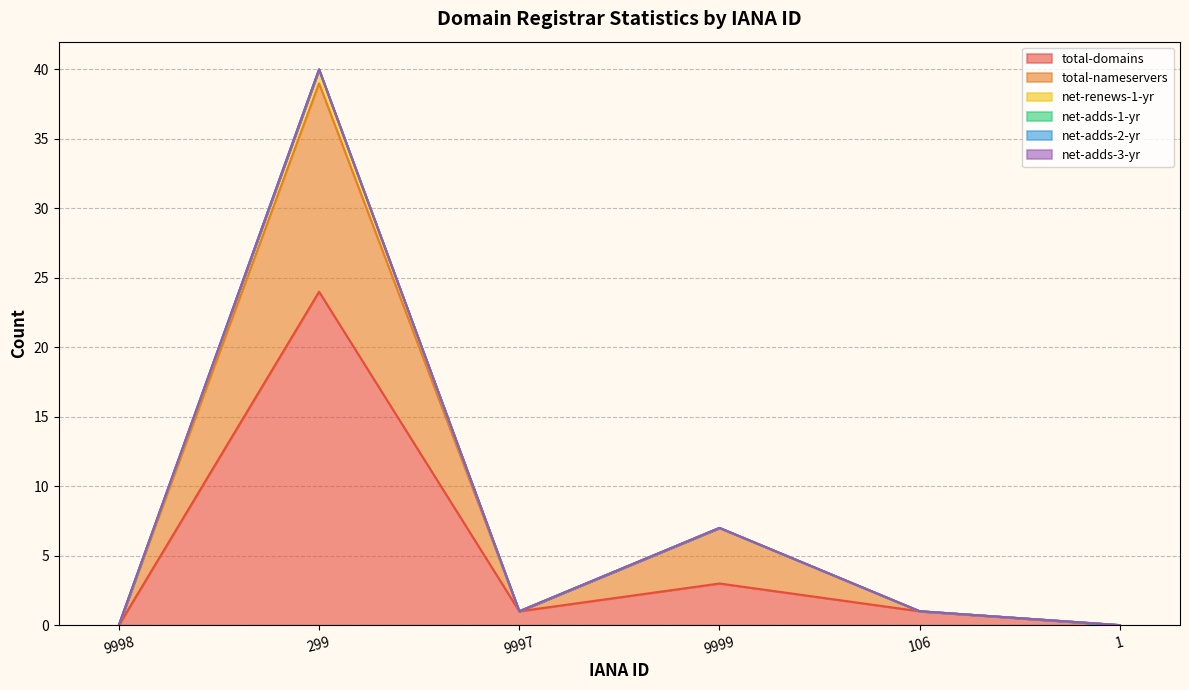

Does the chart have visible grid lines?

Yes